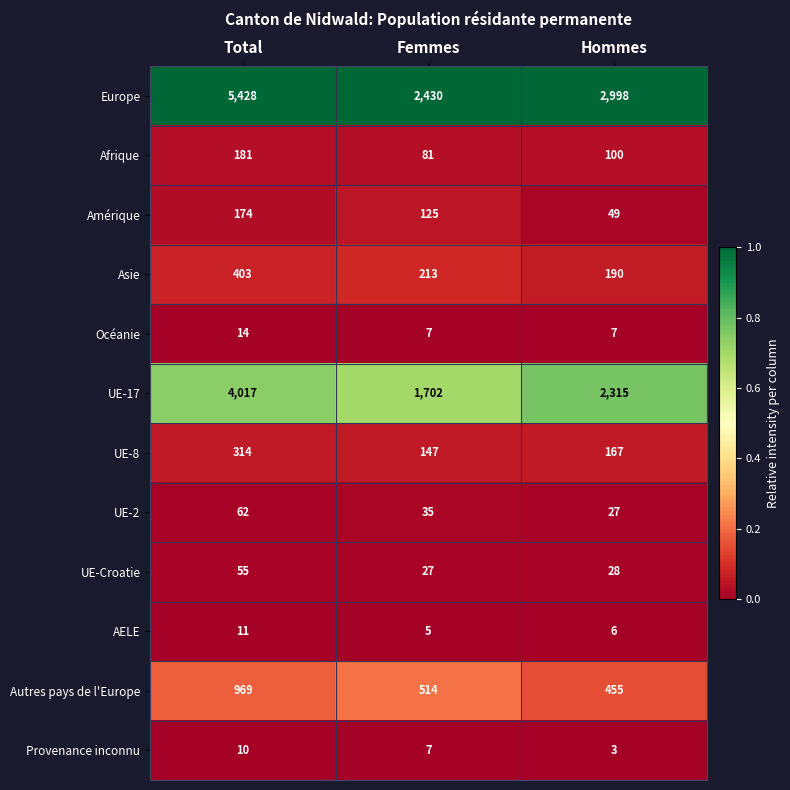

Rank the series by their maximum value, from highest to lowest.

Europe, UE-17, Autres pays de l'Europe, Asie, UE-8, Afrique, Amérique, UE-2, UE-Croatie, Océanie, AELE, Provenance inconnu